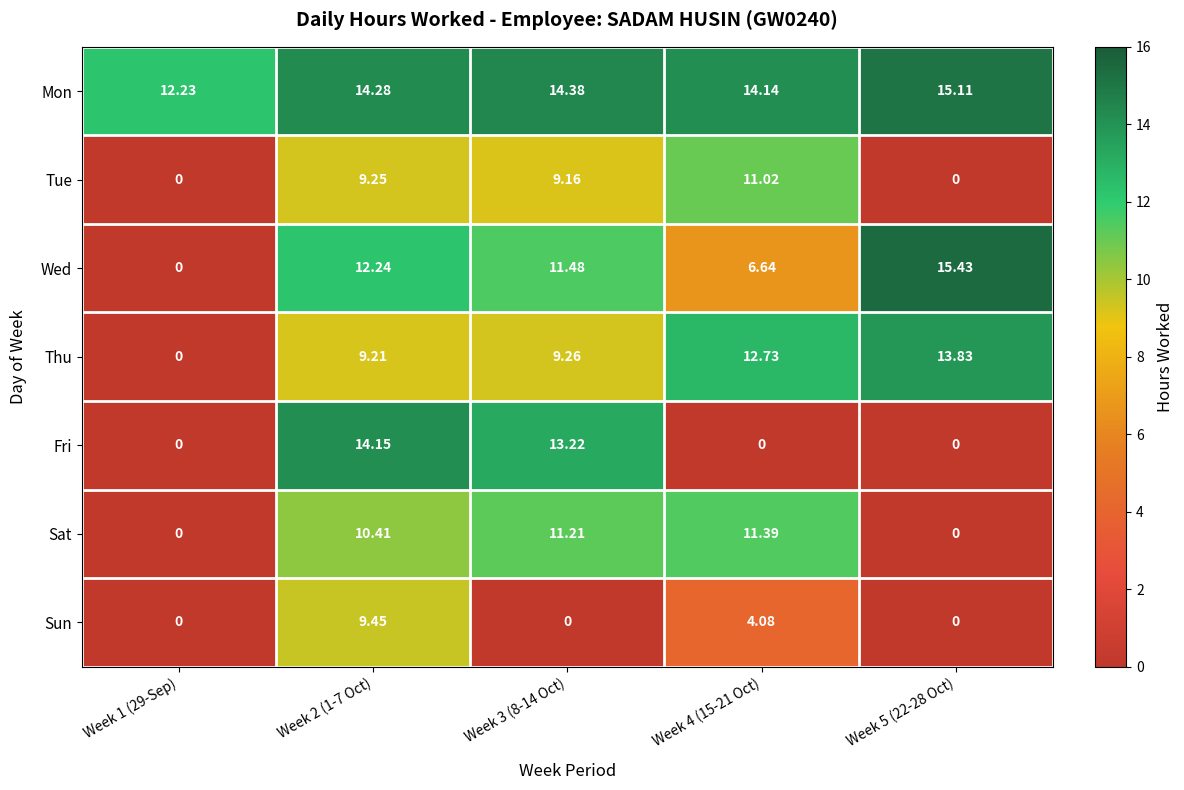

At which category is the sum across all series the highest?

Week 2 (1-7 Oct)